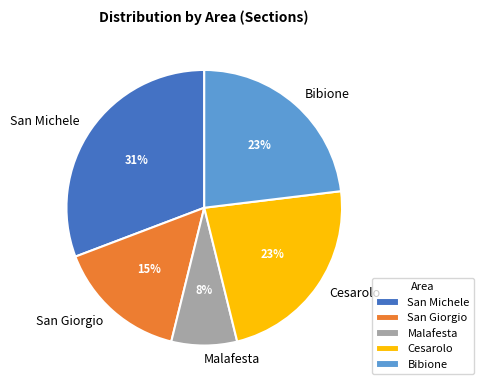

To the nearest percent, what is the difference between the largest and smallest slice percentages?

23%